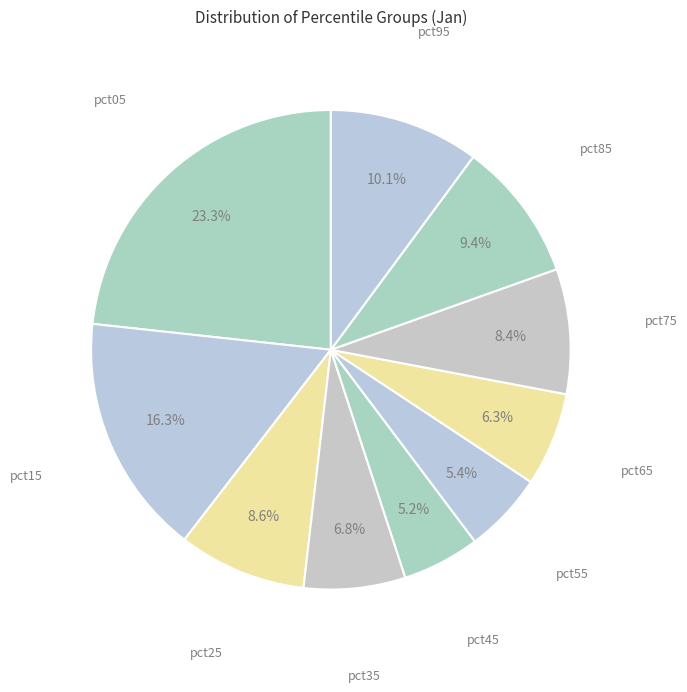

How many segments does this pie chart have?

10